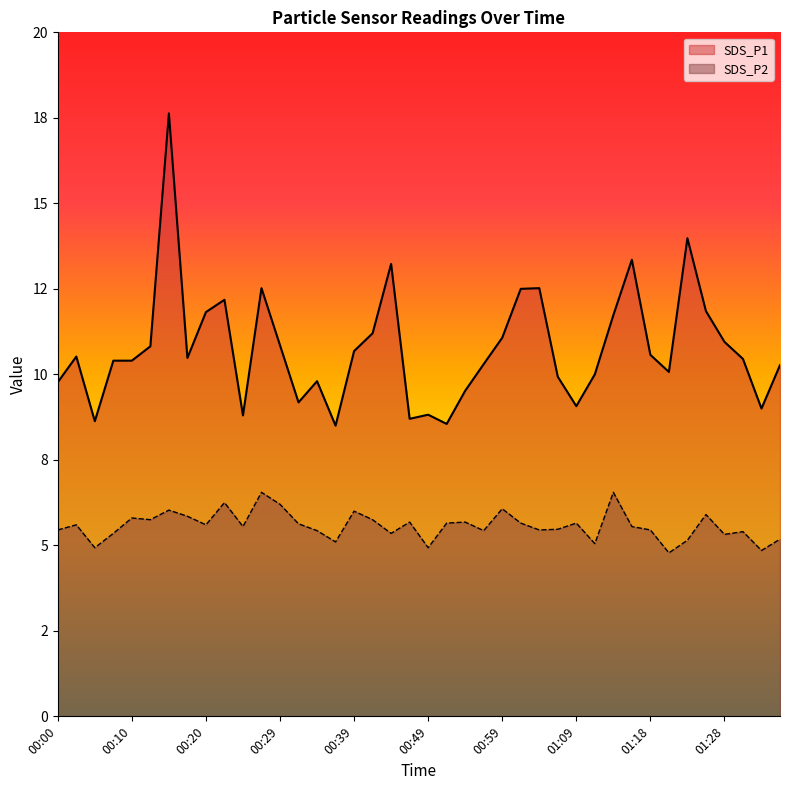

Which has a higher value, 00:20 or 00:54?

00:20